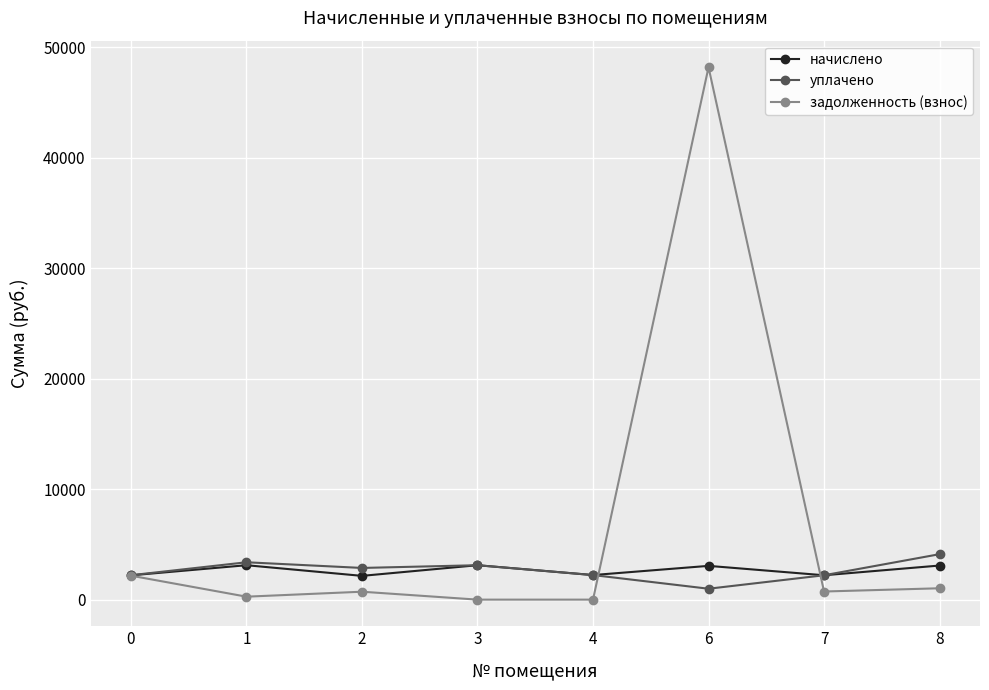

What are all the series names shown in the legend?

начислено, уплачено, задолженность (взнос)